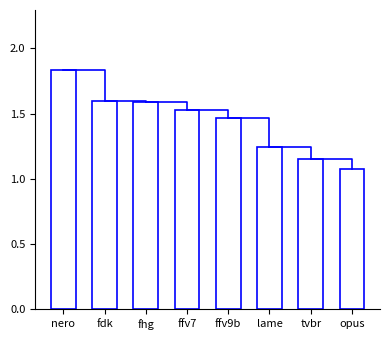

Read the value at opus.

1.1